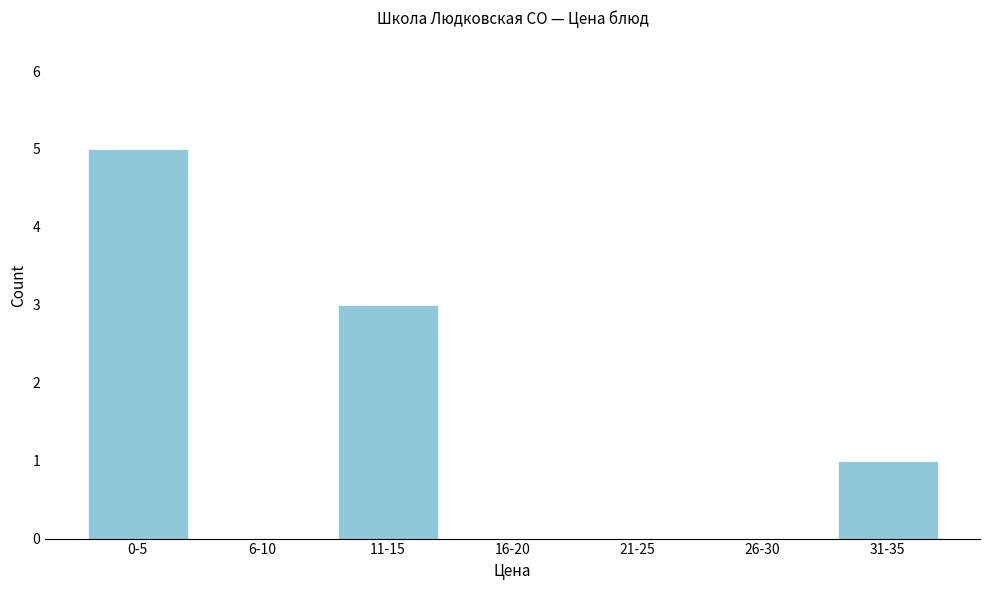

Reading right to left, list all the values displayed in this chart.

31-35=1	26-30=0	21-25=0	16-20=0	11-15=3	6-10=0	0-5=5